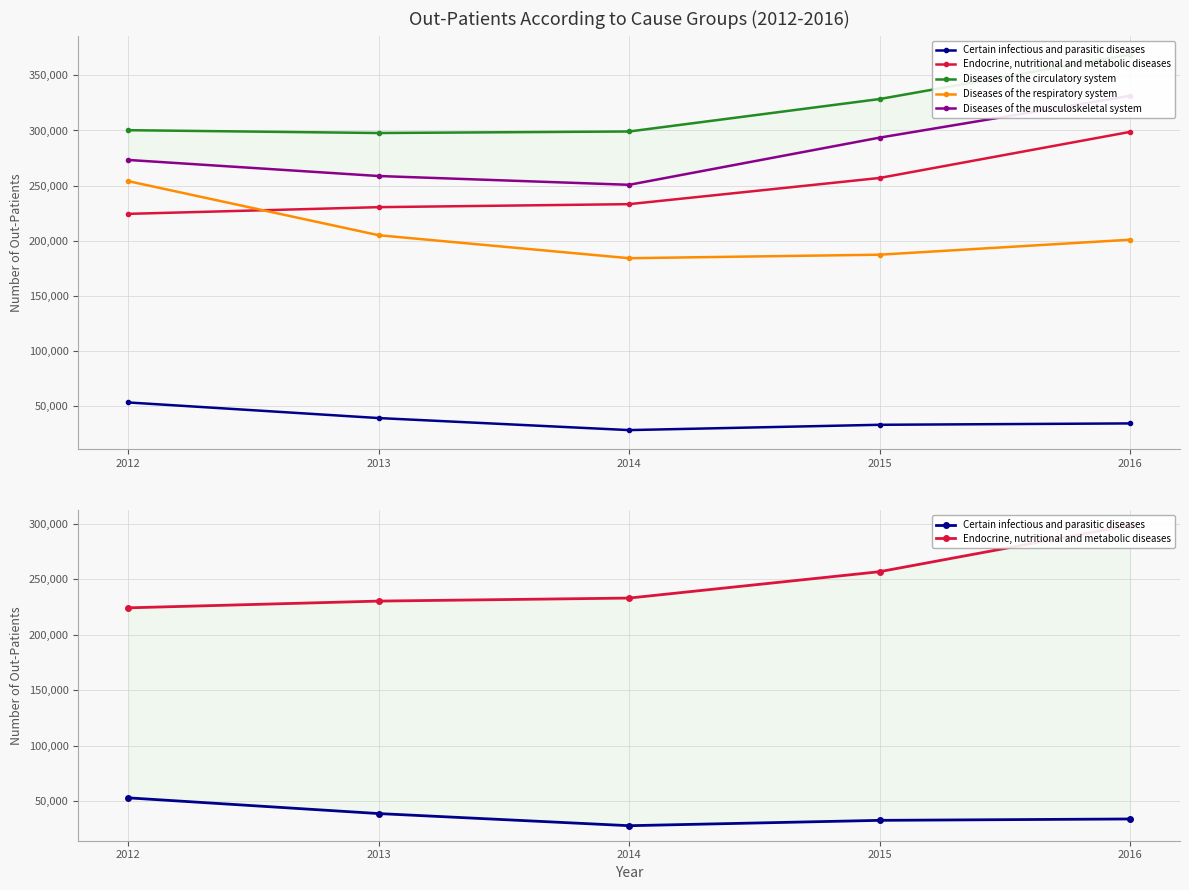

Which series has the widest spread of values?

Diseases of the musculoskeletal system